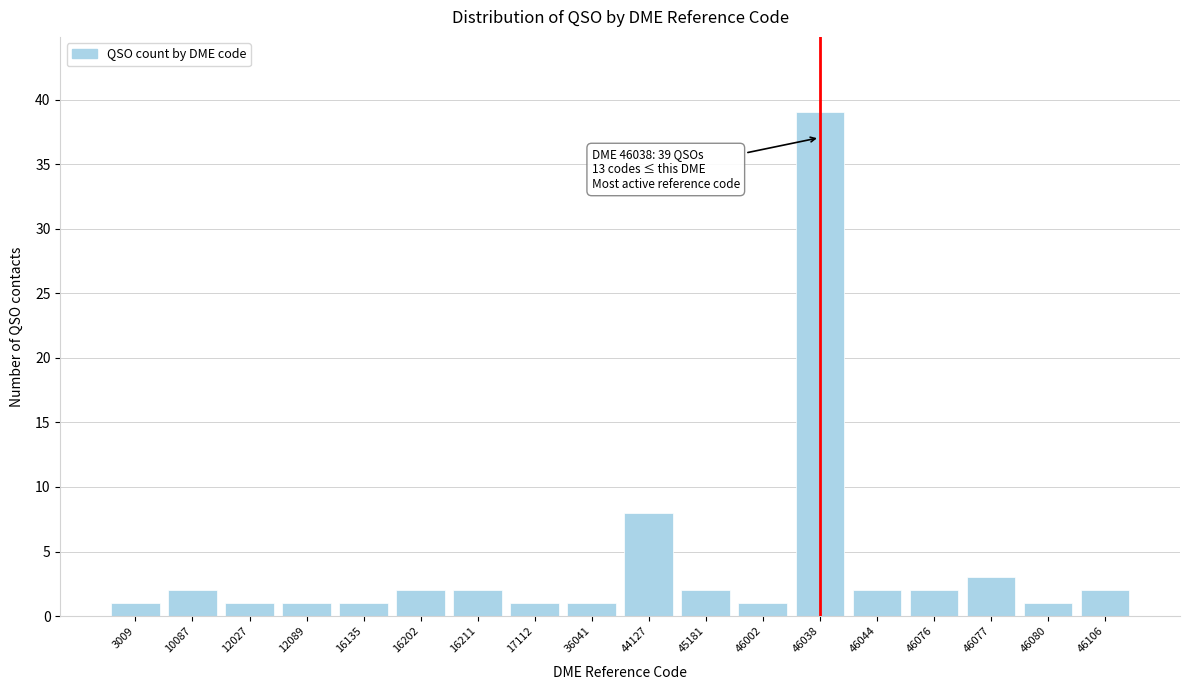

Reading left to right, list all the values displayed in this chart.

1	2	1	1	1	2	2	1	1	8	2	1	39	2	2	3	1	2